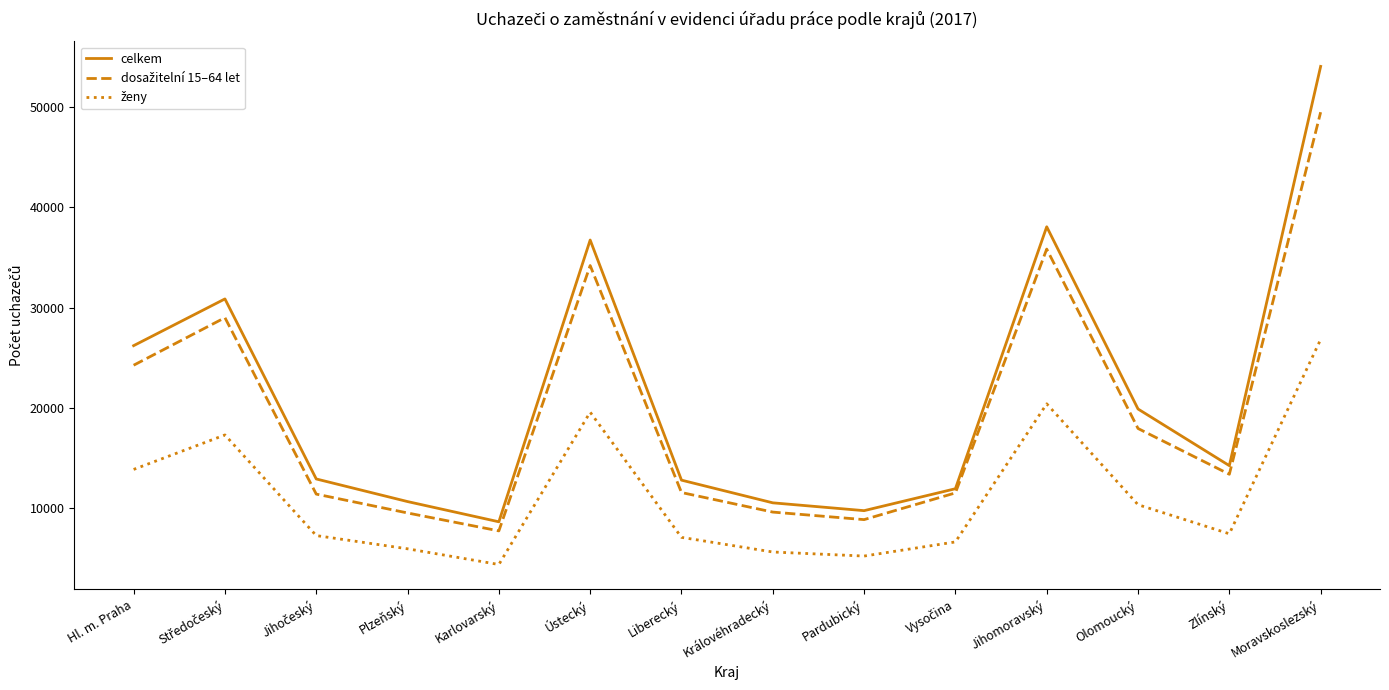

True or false: celkem has a value of 54008 at Moravskoslezský.

True